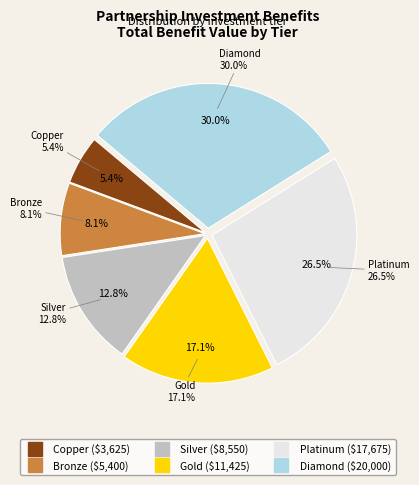

Rank the categories by value from lowest to highest.

Copper, Bronze, Silver, Gold, Platinum, Diamond